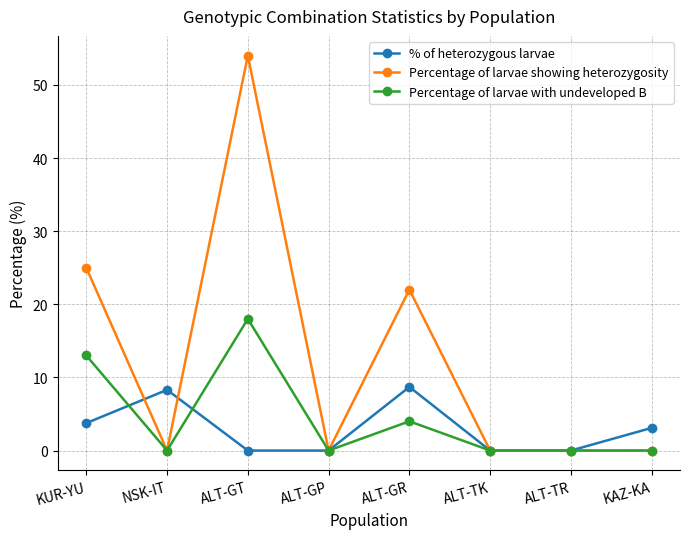

True or false: Percentage of larvae showing heterozygosity has more than 0 interior local peaks.

True